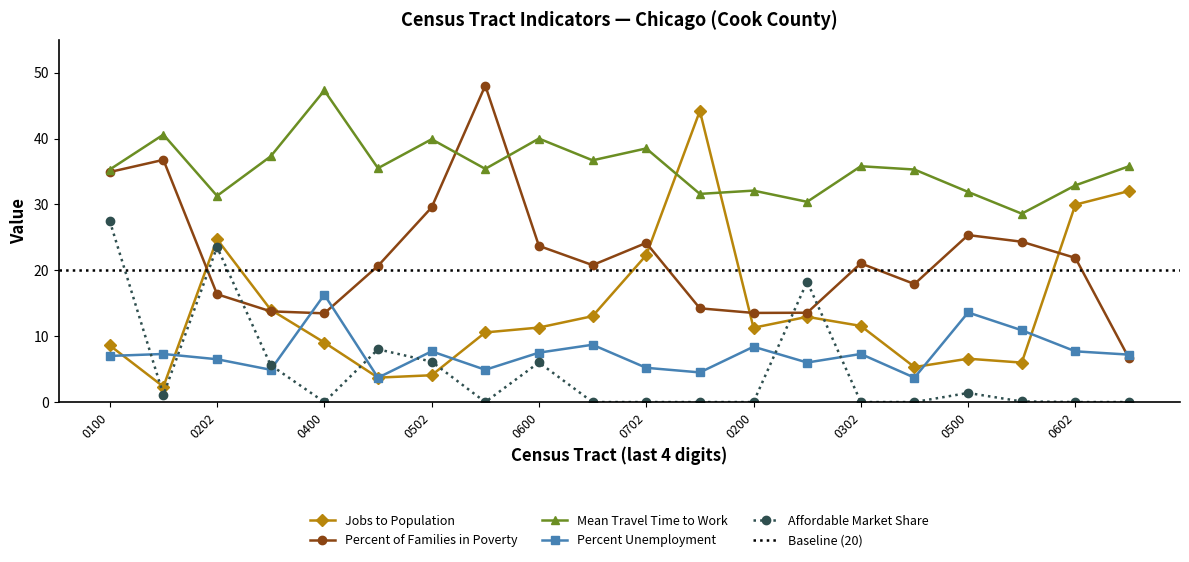

What is the highest value of the Mean Travel Time to Work series?

47.3